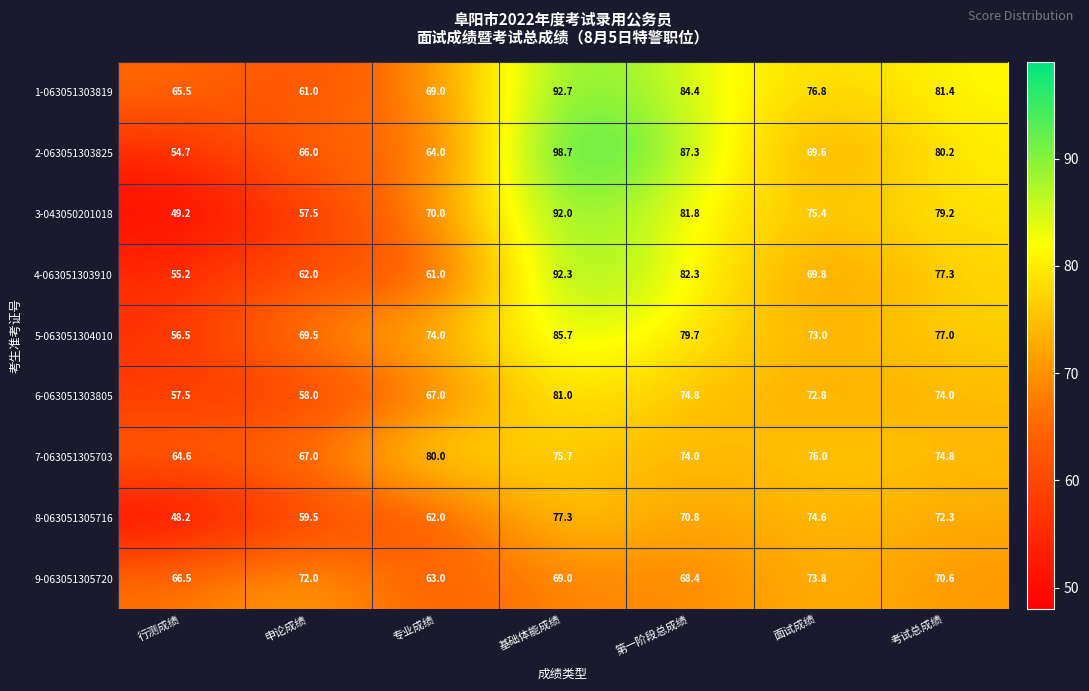

What is the spread (max minus min) of values at 面试成绩?

7.2